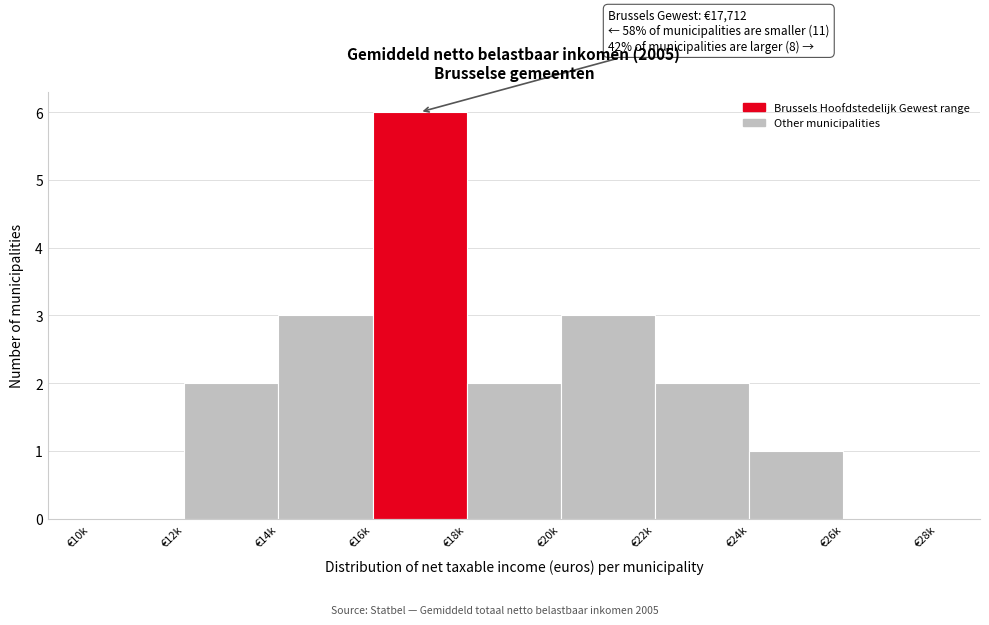

Reading right to left, list all the values displayed in this chart.

€26k=0	€24k=1	€22k=2	€20k=3	€18k=2	€16k=6	€14k=3	€12k=2	€10k=0